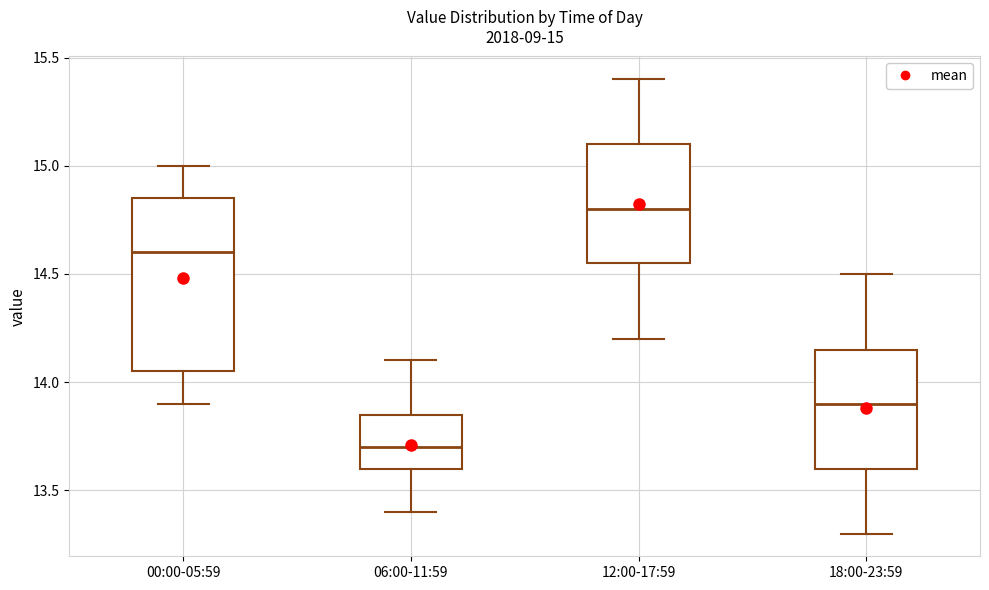

Which box is the tallest, from its lower edge to its upper edge?

00:00-05:59